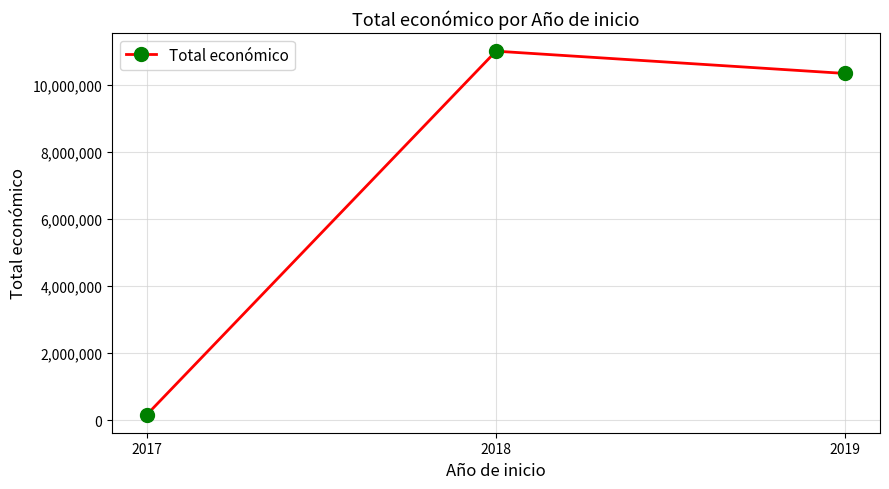

Reading left to right, transcribe all the data shown in this chart.

171924	11010200	10345164